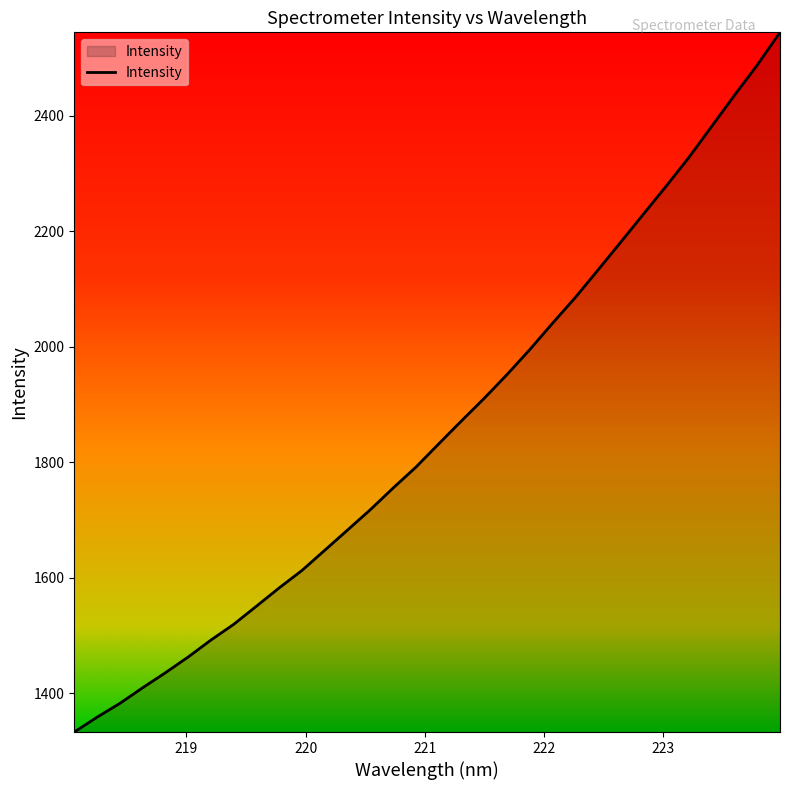

What is the difference between the maximum and minimum values?

1211.8